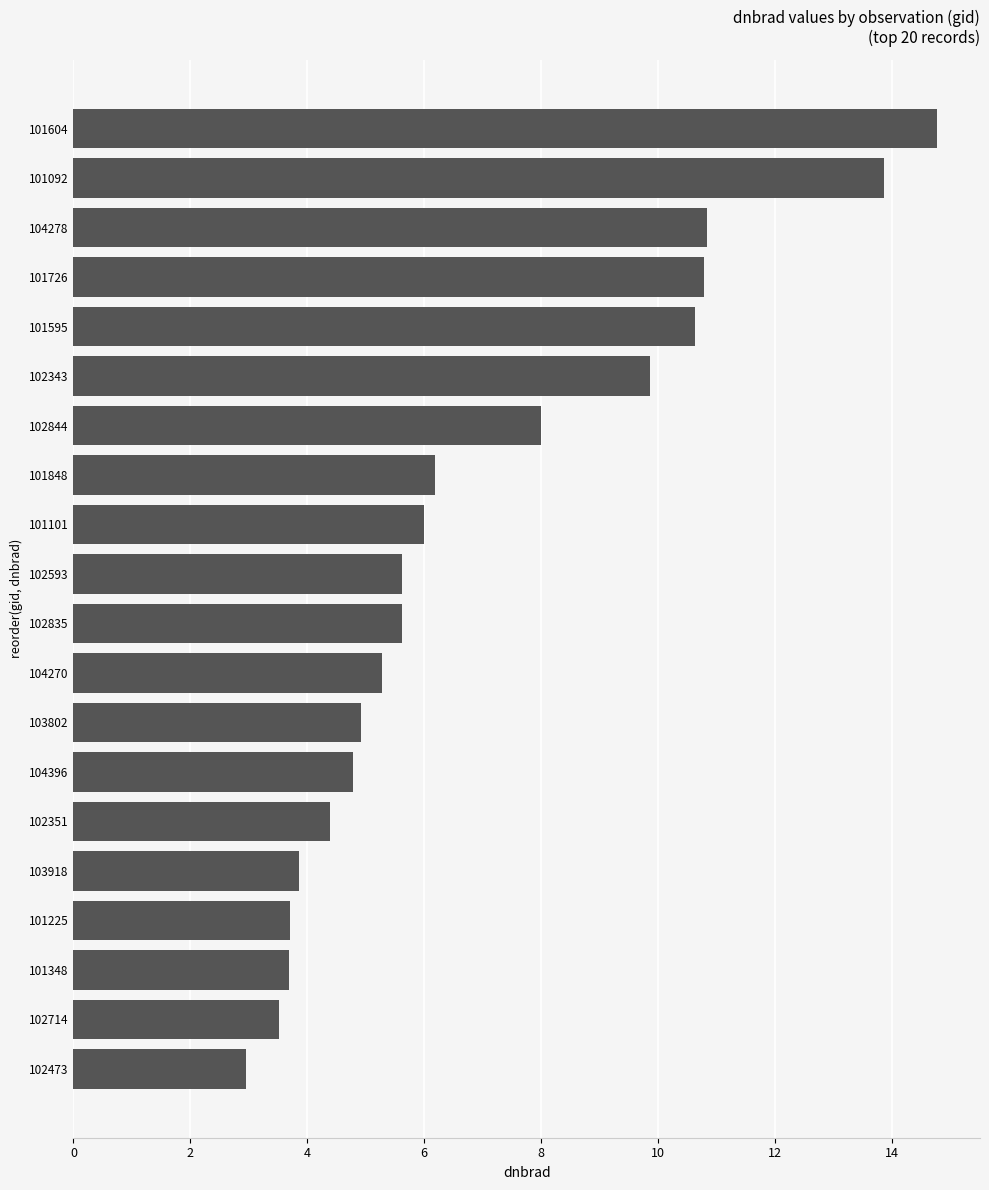

The value at 101348 is 3.7. True or false?

True